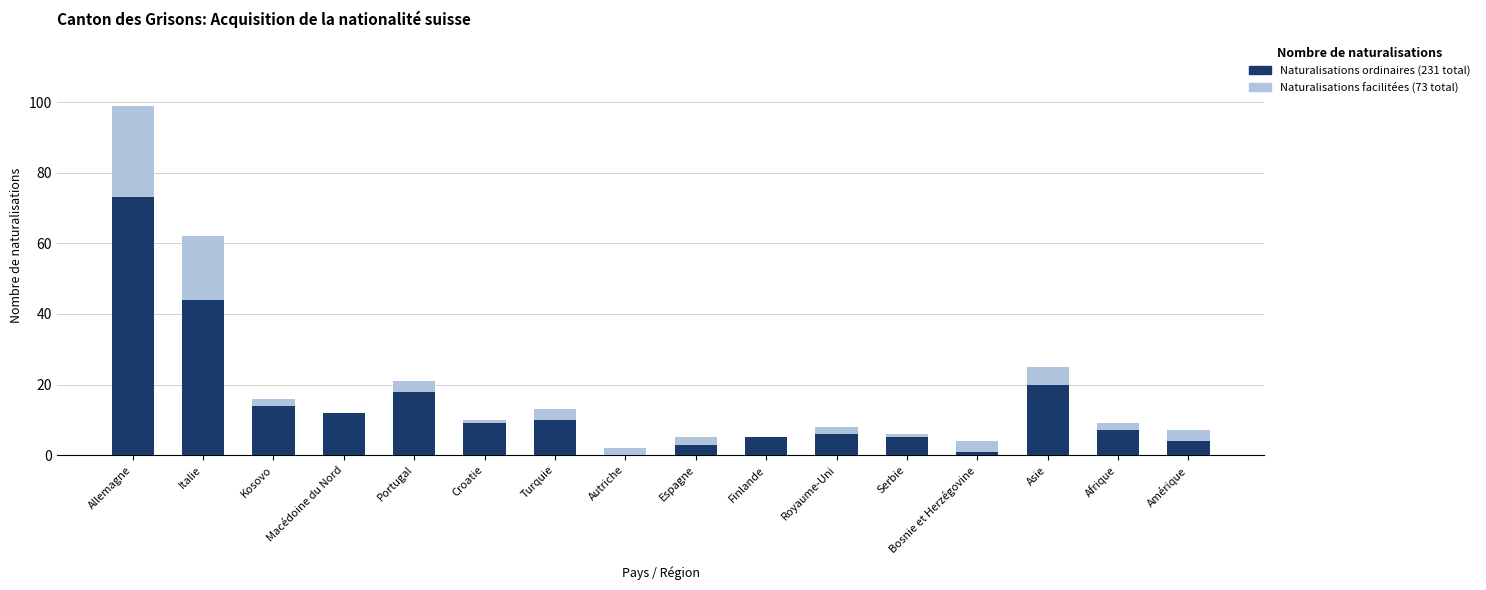

Are the bars grouped side by side (vs. stacked)?

No